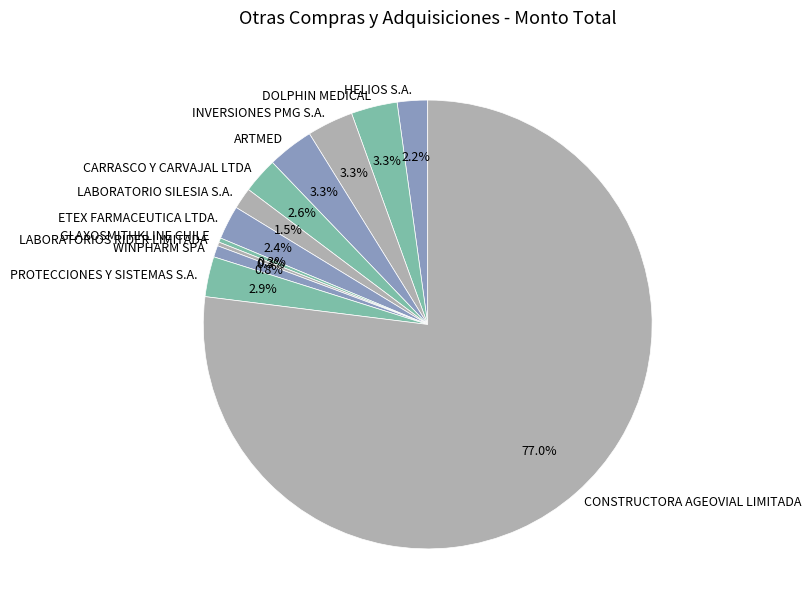

What portion of the pie excludes ARTMED?

96.7%